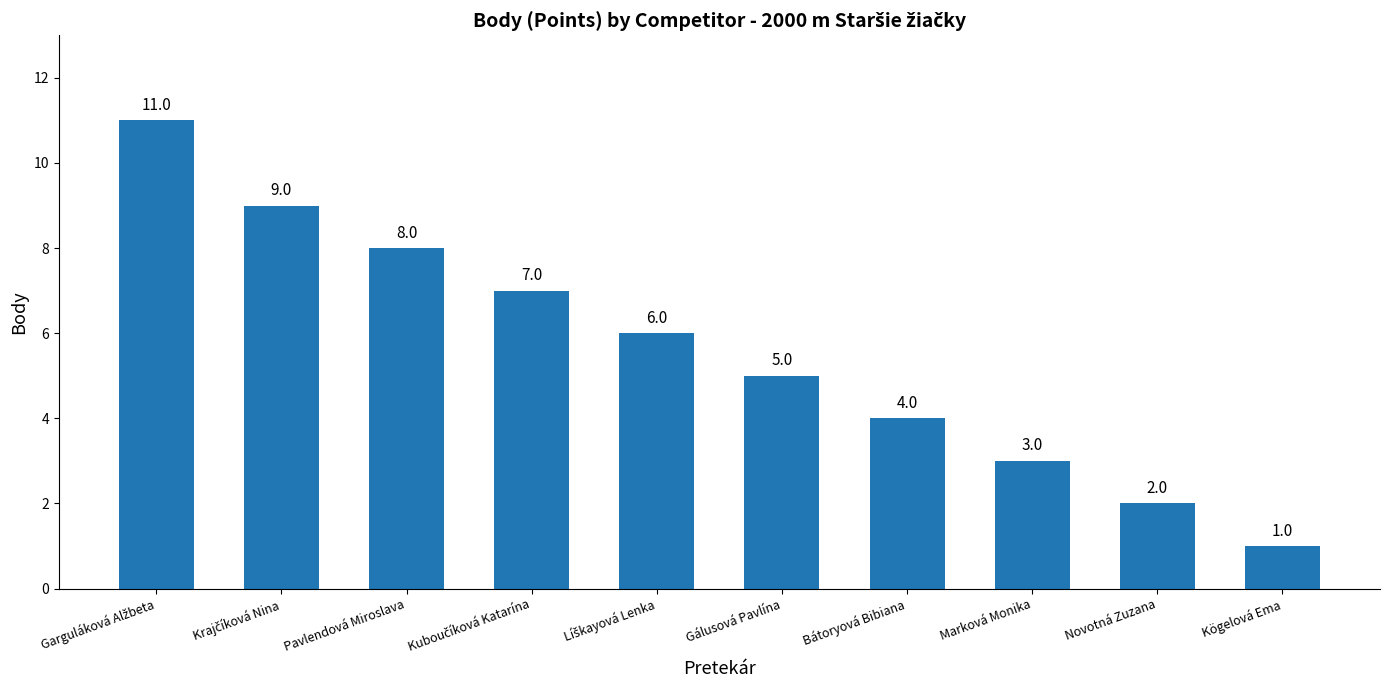

True or false: the data shows 2 at Novotná Zuzana.

True